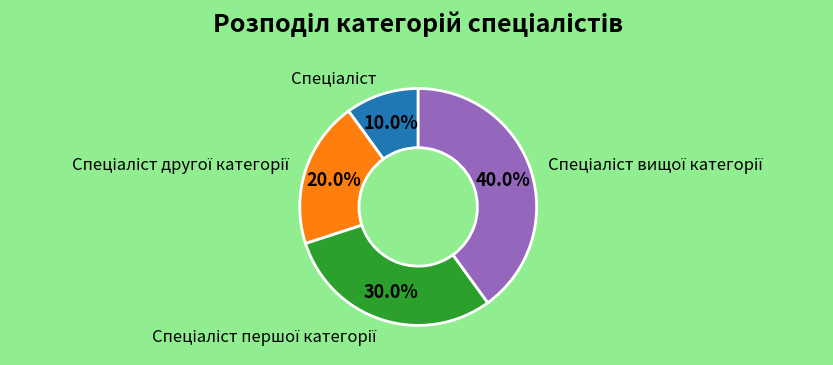

Does any single category account for the majority?

No